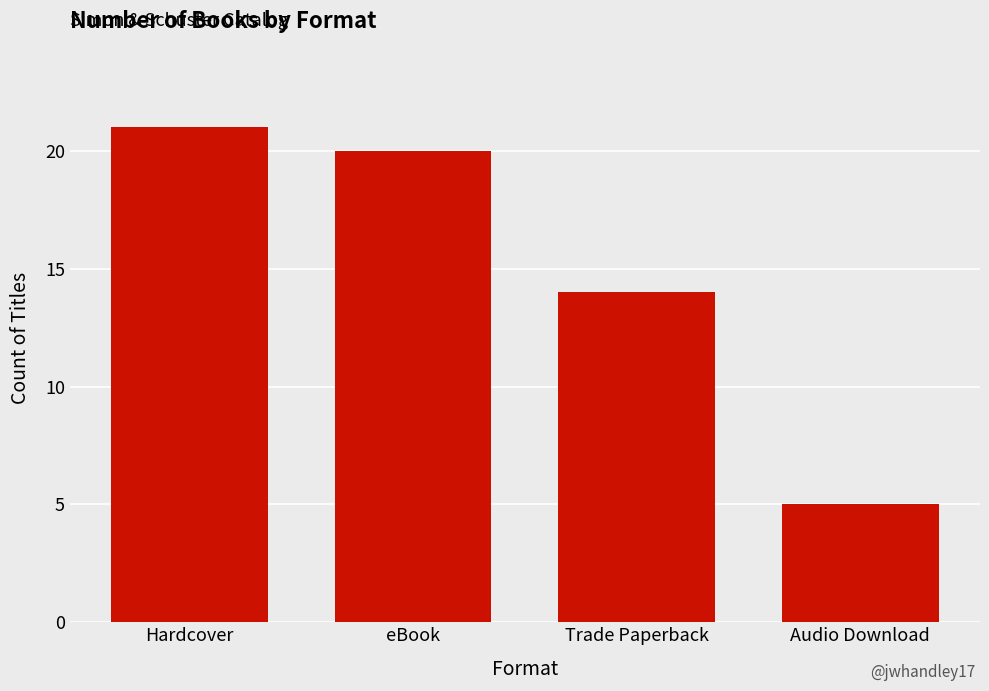

Where is the data nearest to the value 13?

Trade Paperback